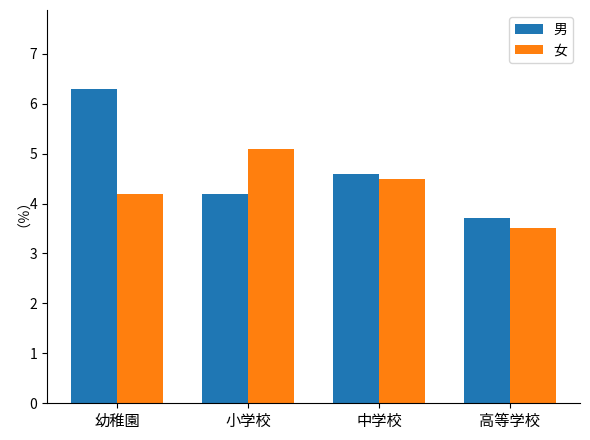

At which label does 男 first exceed 4?

幼稚園